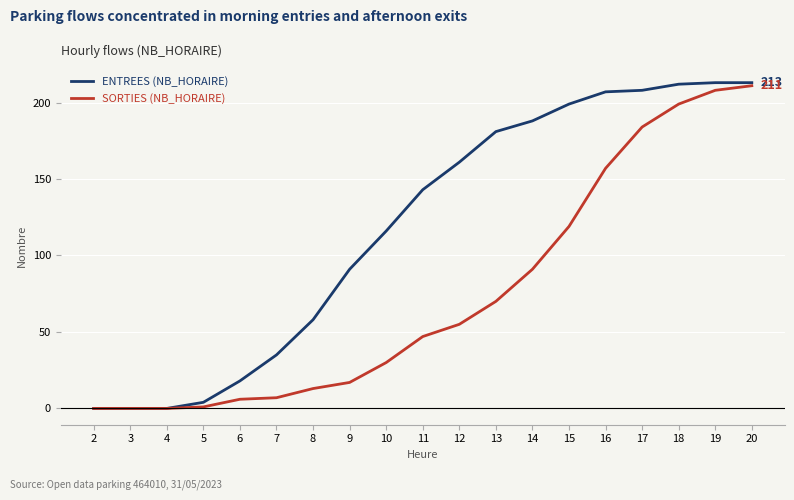

What is the greatest value displayed?

213